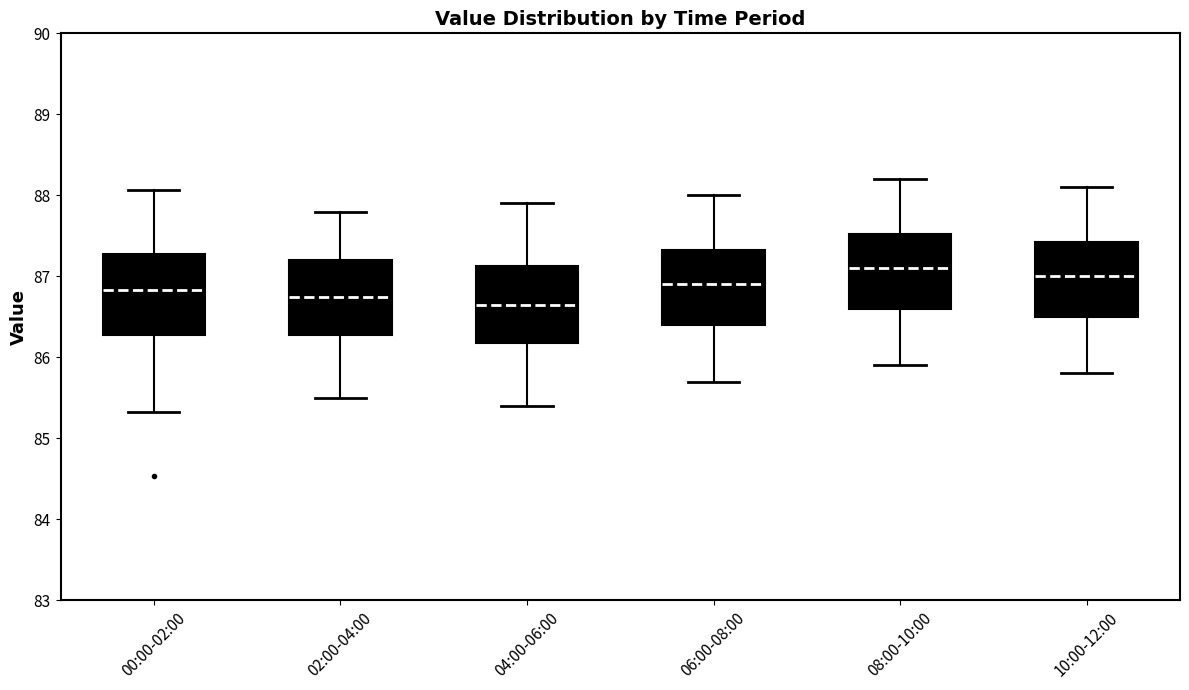

Reading left to right, transcribe this box plot: for each box, give where its median line is, the range the box spans, and where its two whiskers end, as read against the y-axis. The values are not printed on the chart, so give them approximately, as read against the axis.

00:00-02:00: median 86.8, box 86.3 to 87.3, whiskers 85.3 to 88.1
02:00-04:00: median 86.8, box 86.3 to 87.2, whiskers 85.5 to 87.8
04:00-06:00: median 86.7, box 86.2 to 87.1, whiskers 85.4 to 87.9
06:00-08:00: median 86.9, box 86.4 to 87.3, whiskers 85.7 to 88.0
08:00-10:00: median 87.1, box 86.6 to 87.5, whiskers 85.9 to 88.2
10:00-12:00: median 87.0, box 86.5 to 87.4, whiskers 85.8 to 88.1